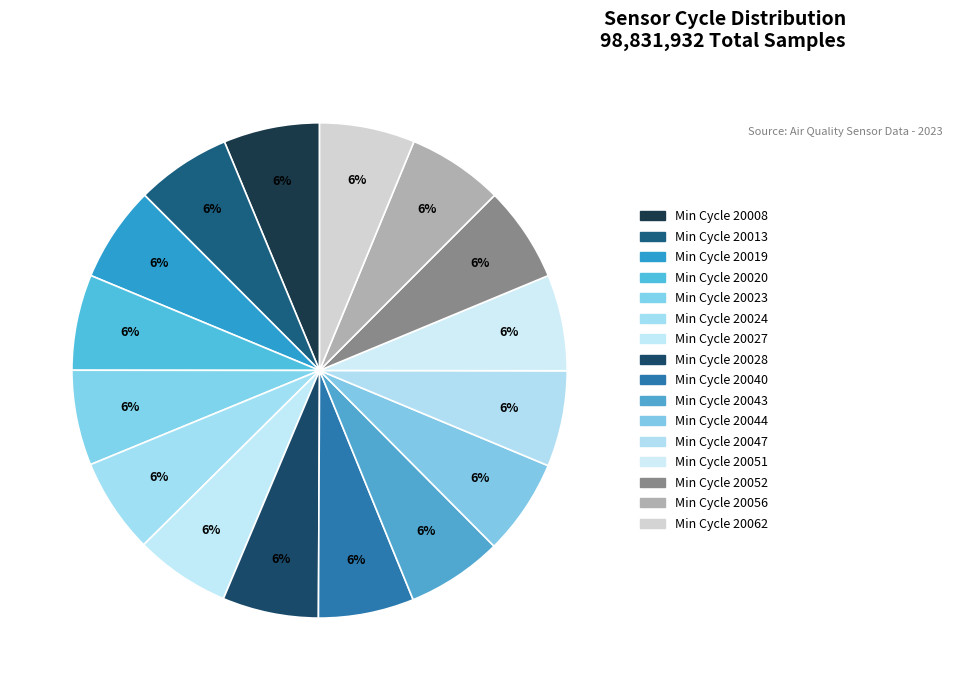

How many segments does this pie chart have?

16